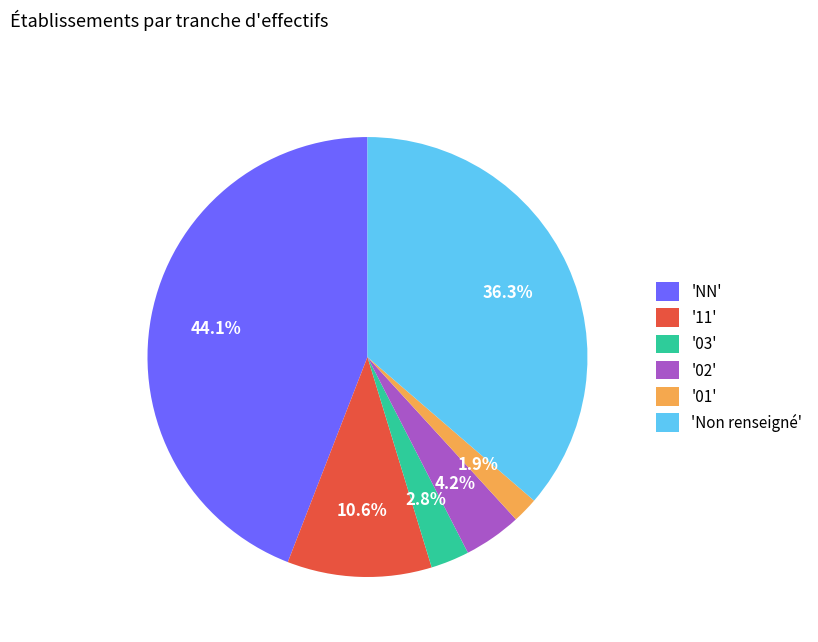

How many segments does this pie chart have?

6